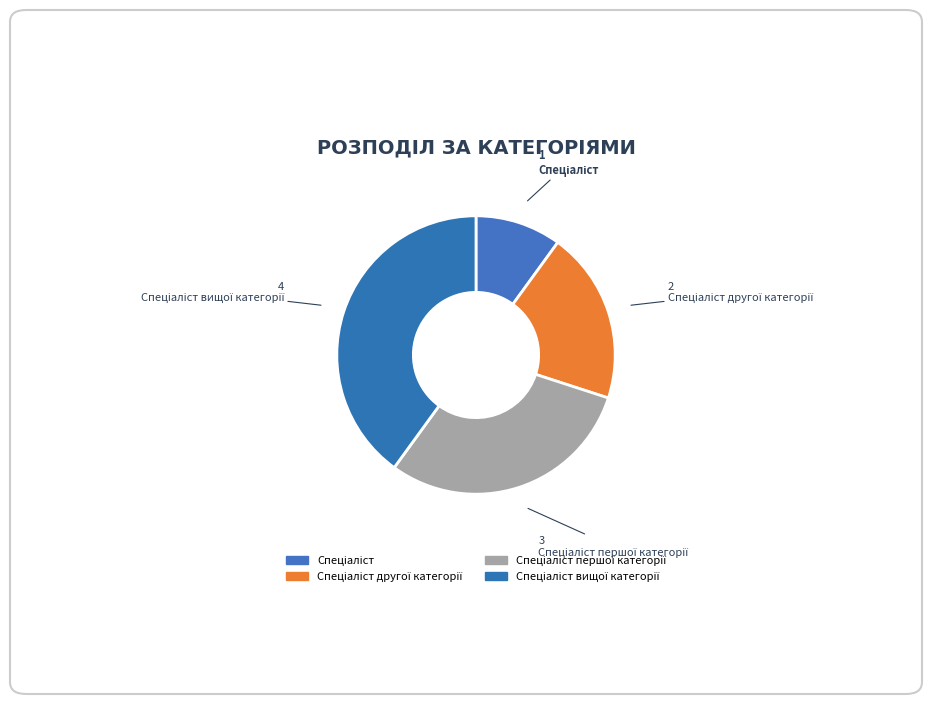

Count the number of slices in the pie.

4